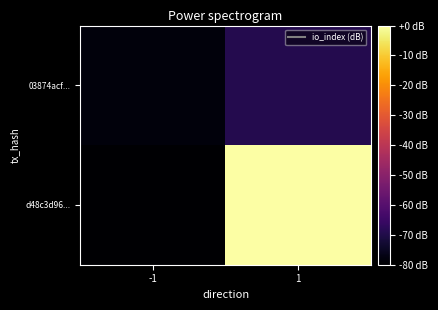

At which category does the chart reach its peak across all series?

1